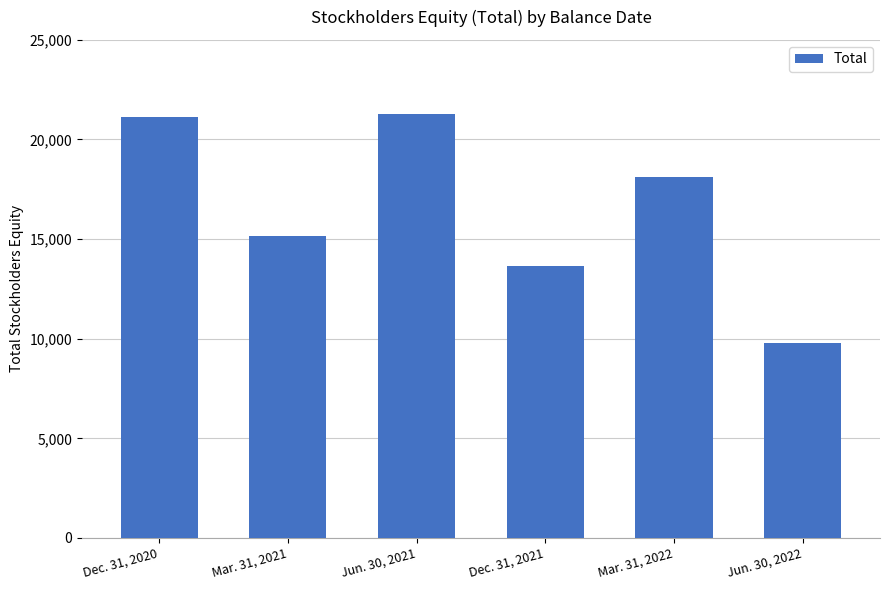

Rank the categories by value from lowest to highest.

Jun. 30, 2022, Dec. 31, 2021, Mar. 31, 2021, Mar. 31, 2022, Dec. 31, 2020, Jun. 30, 2021